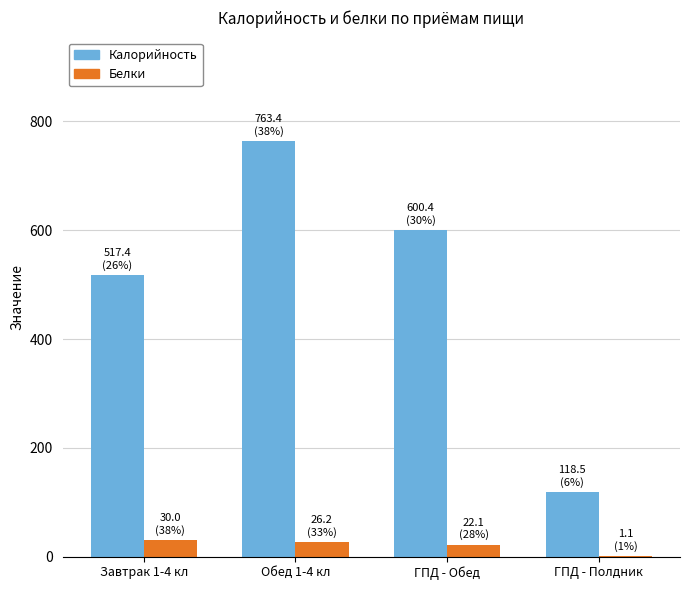

What is the greatest value displayed?

763.4